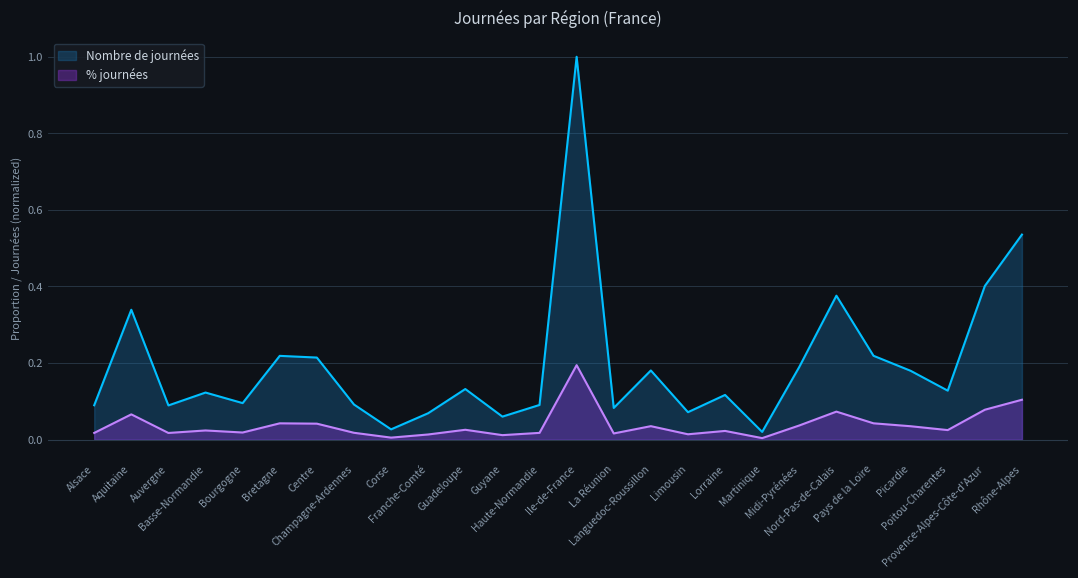

Does the chart have visible grid lines?

Yes